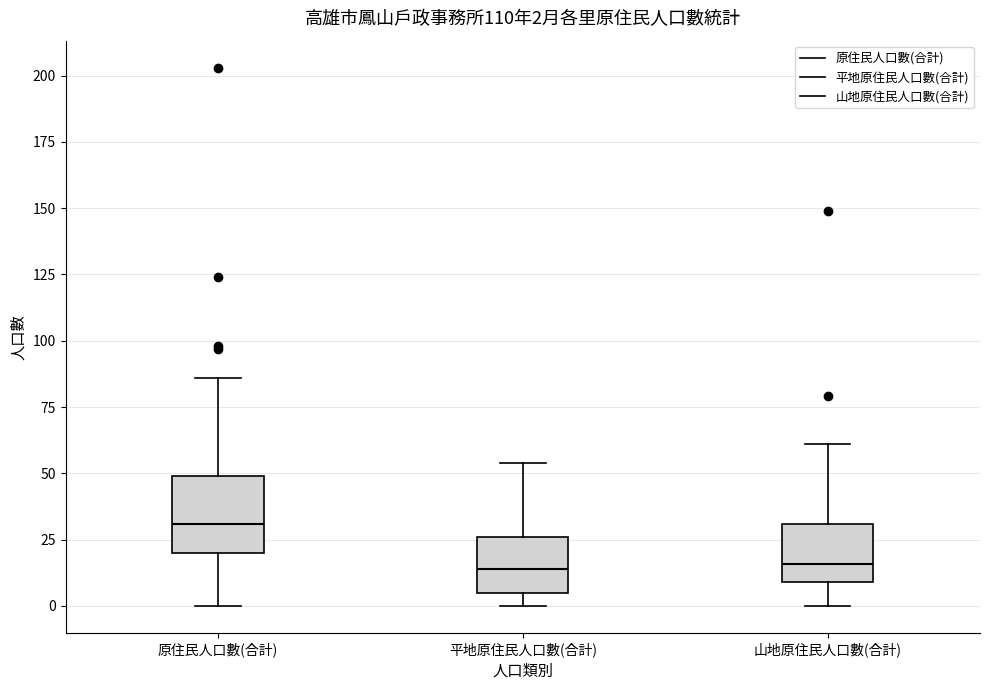

Which box is the tallest, from its lower edge to its upper edge?

原住民人口數(合計)